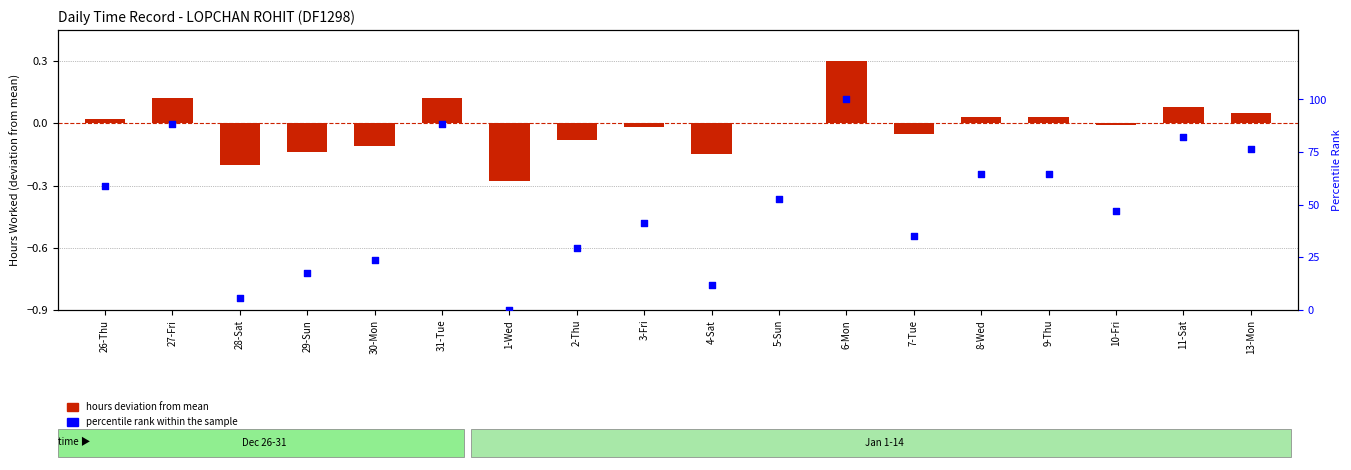

At how many categories does at least one series exceed 2?

17